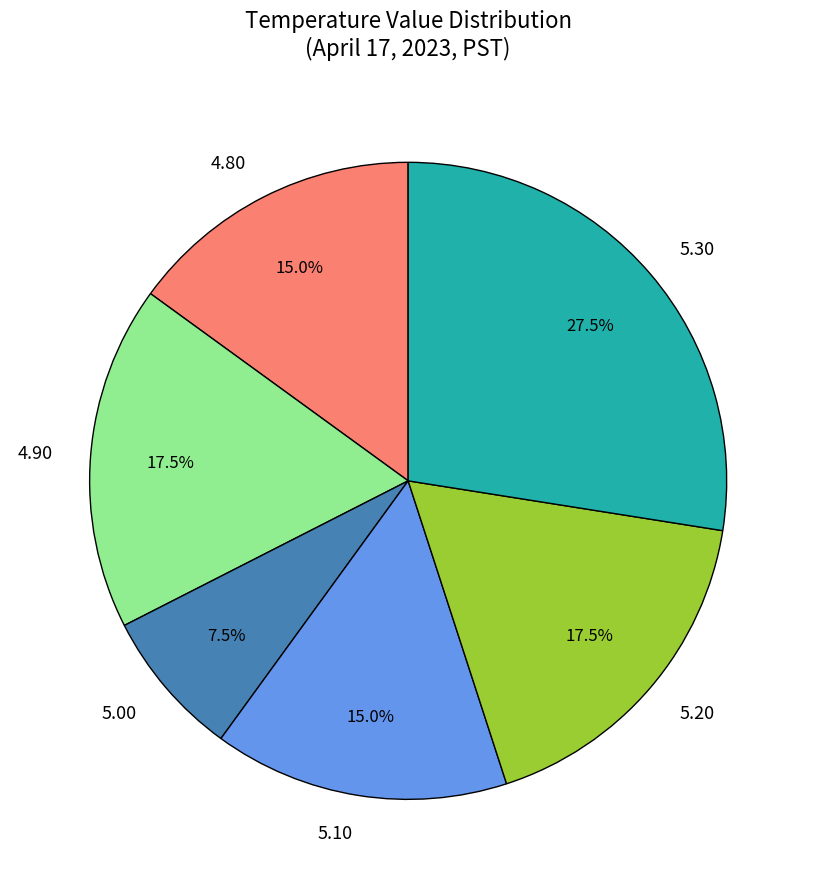

Count the number of slices in the pie.

6